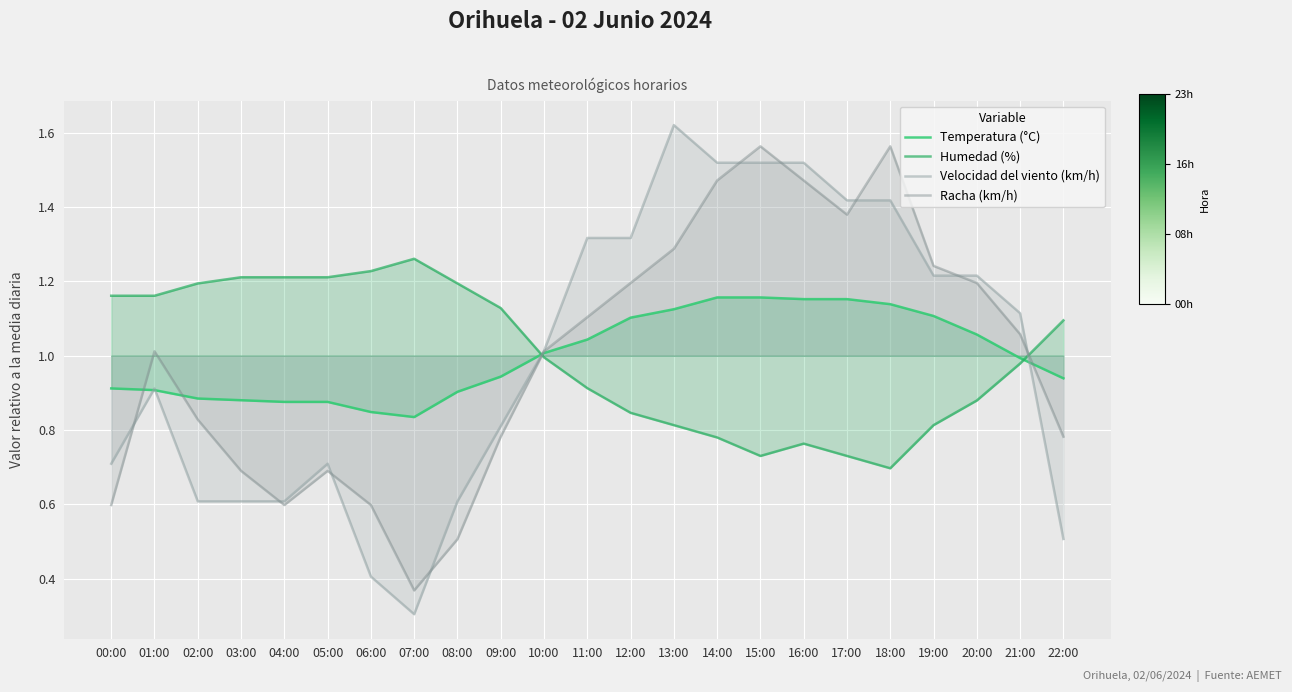

The Racha (km/h) series shows 1.1 at 09:00. True or false?

False